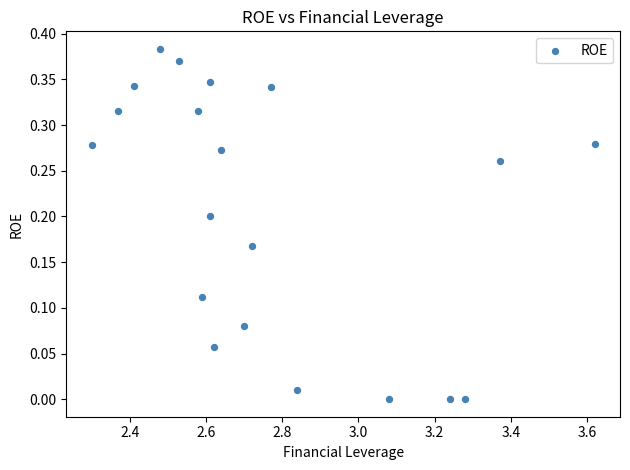

What is the range of X values (max minus min)?

1.3